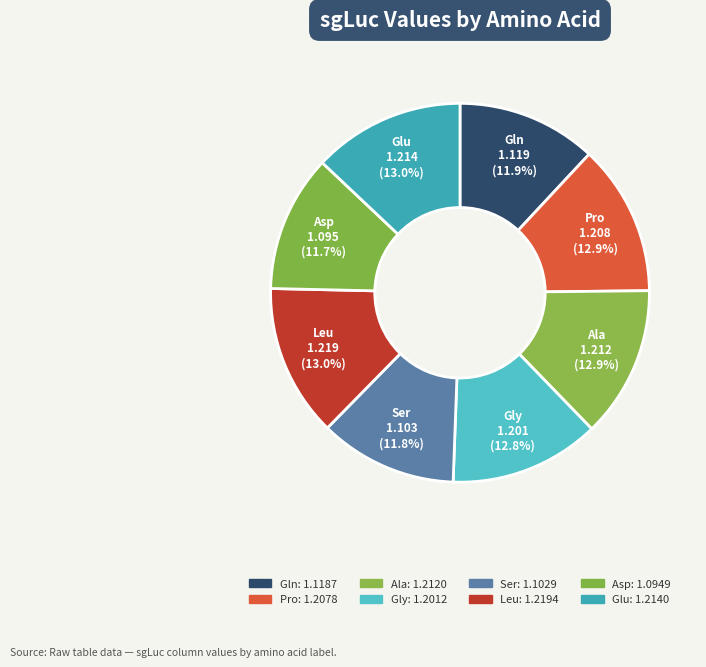

How many segments does this pie chart have?

8